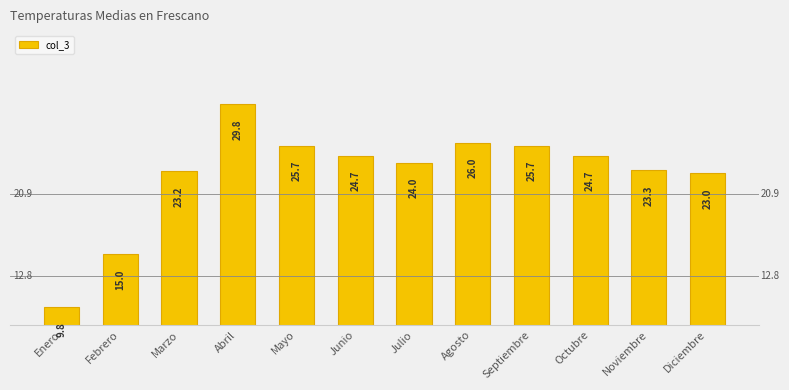

What is the label of the 11th bar from the right?

Febrero